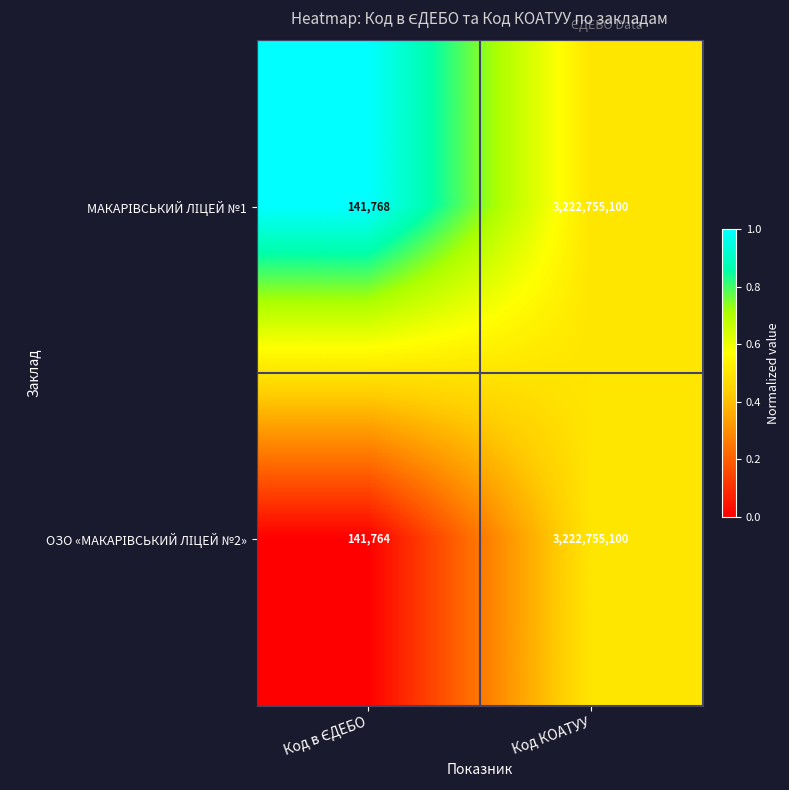

Which category has the highest value across all series?

Код КОАТУУ